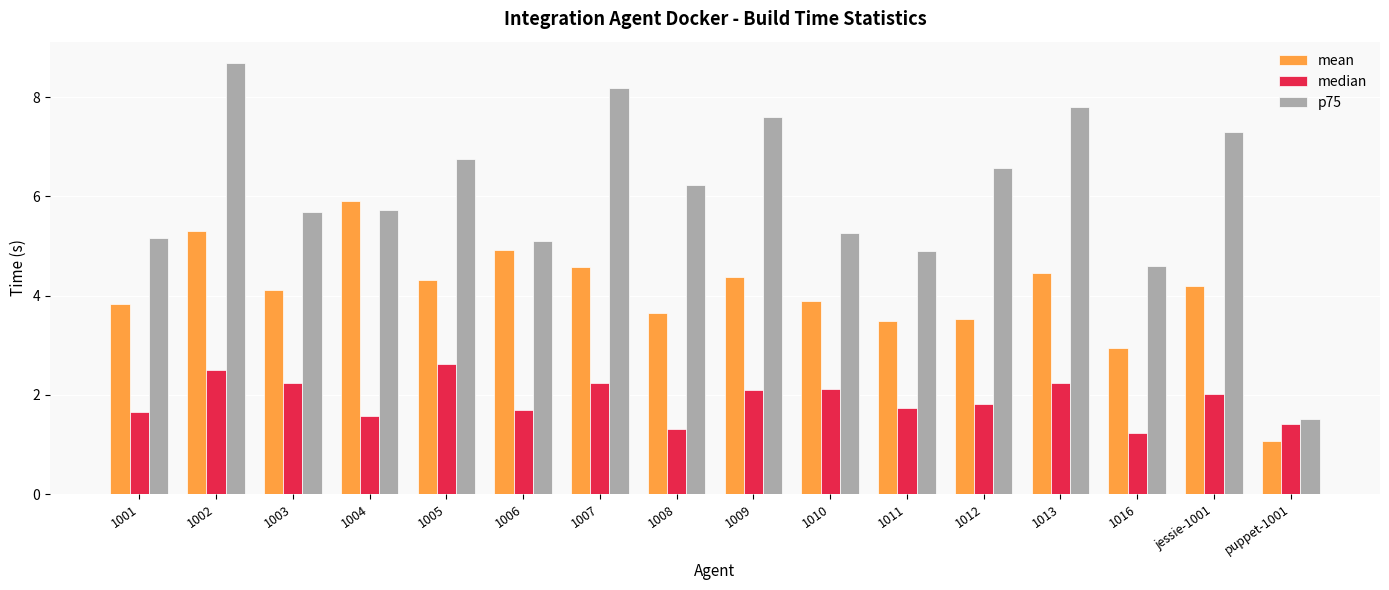

How many values in the p75 series exceed 6?

8